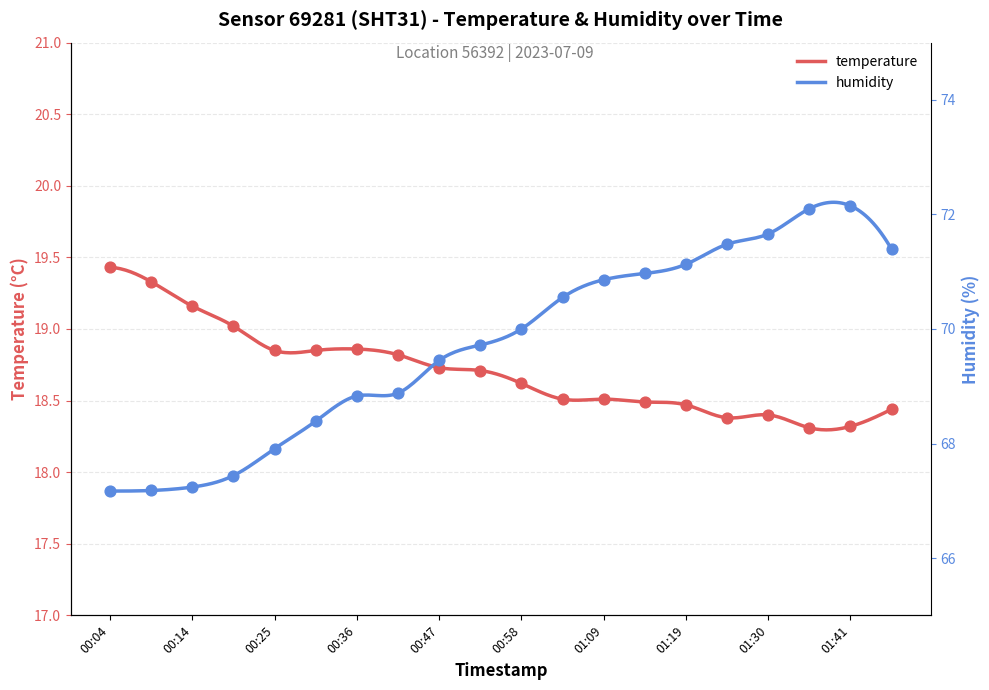

Which series has the largest total across all categories?

humidity